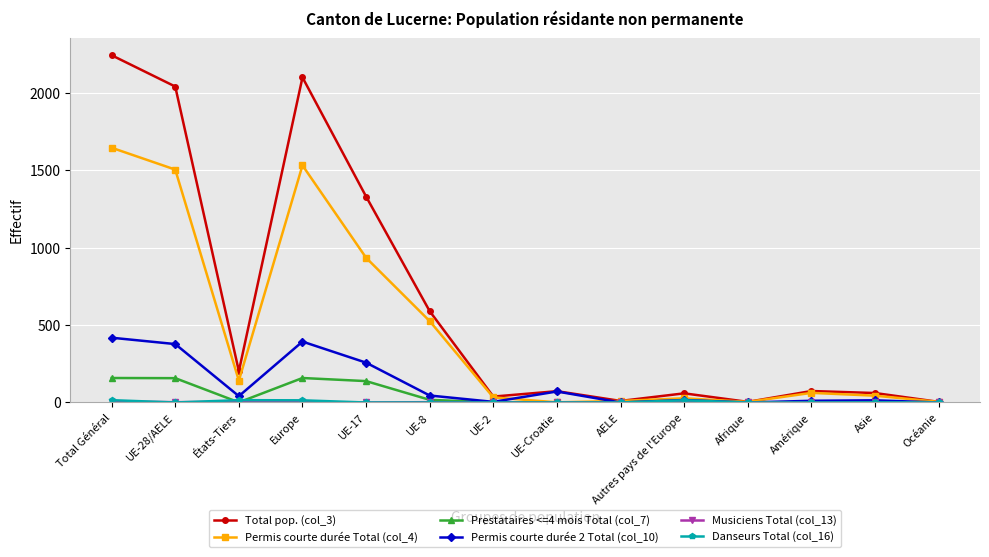

What is the label of the 12th point from the left?

Amérique